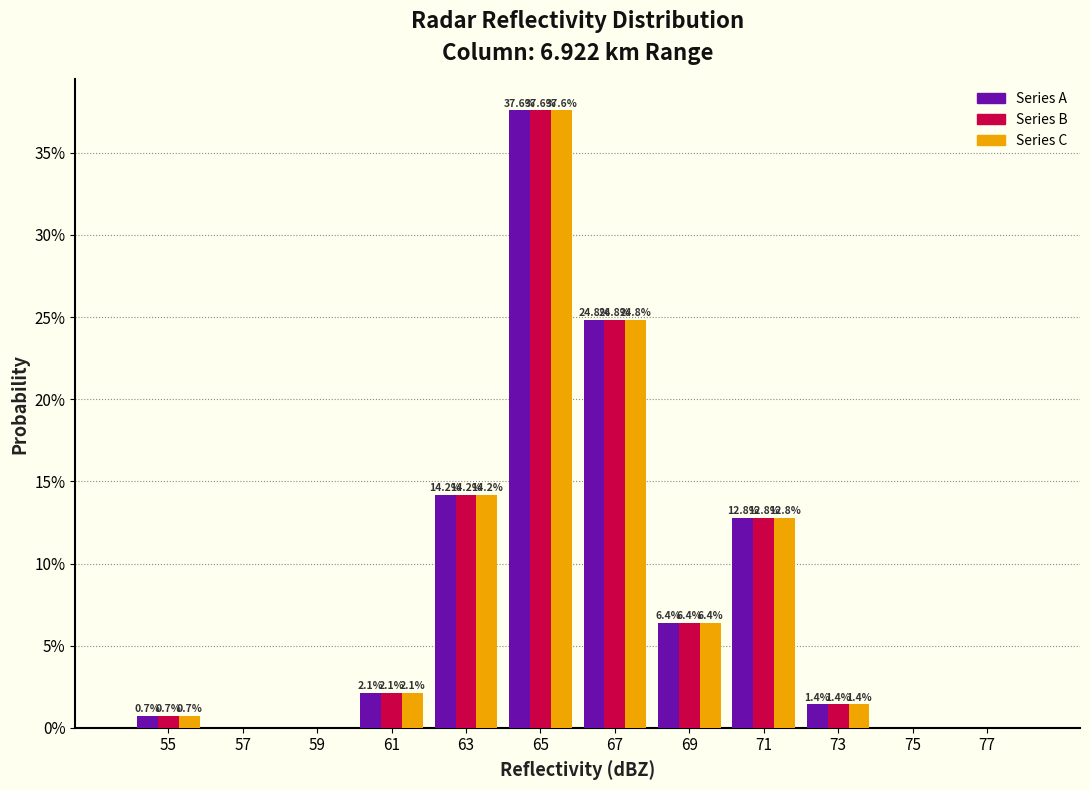

In the Series A series, which range on the x-axis has the tallest bar?

64 to 66